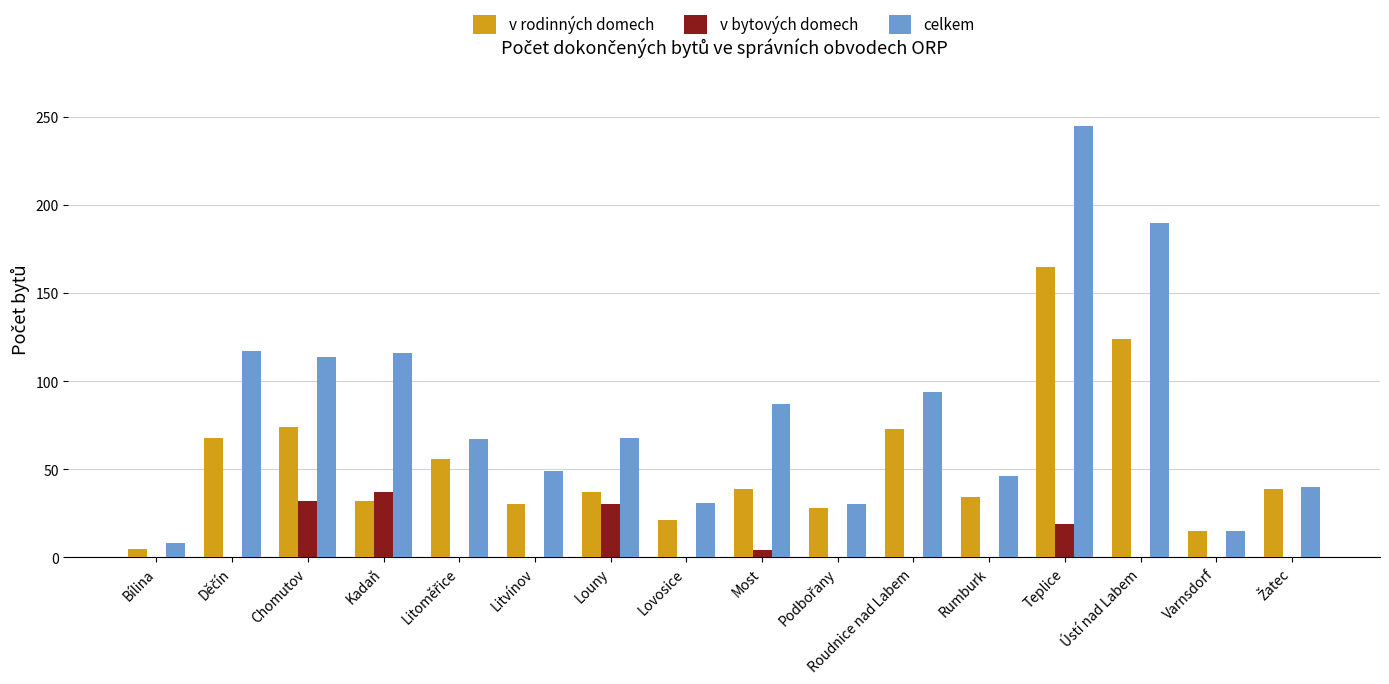

Which series has the largest total across all categories?

celkem